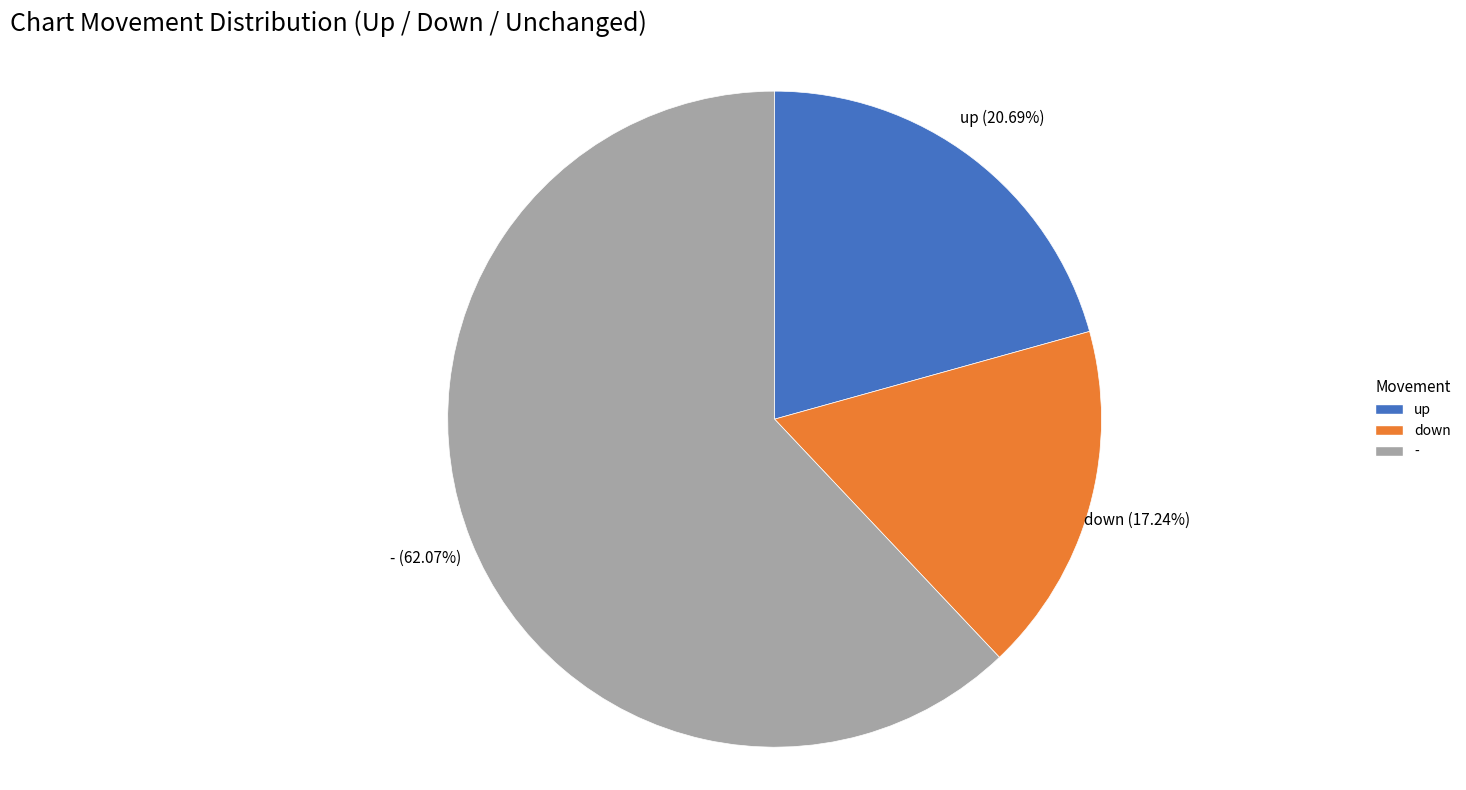

Rank the categories by value from highest to lowest.

-, up, down